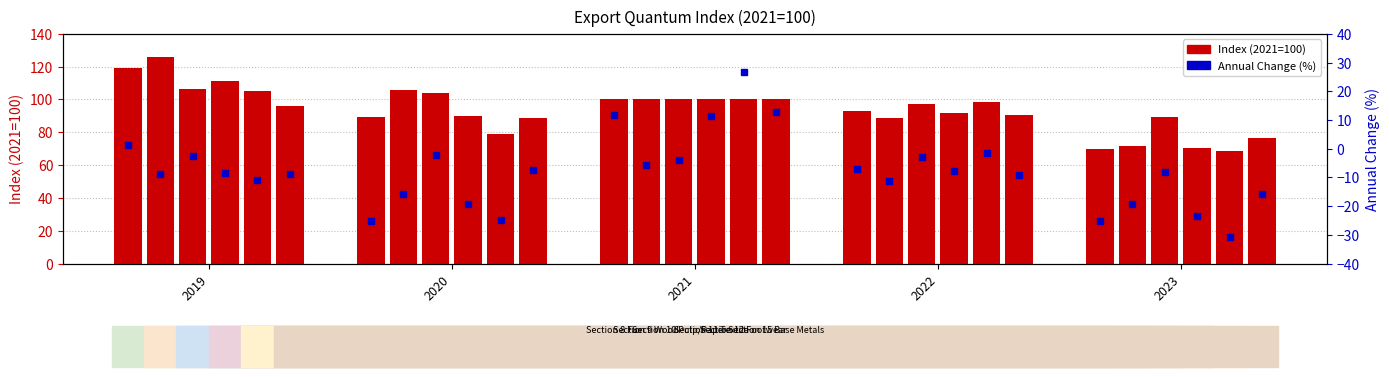

Does the chart contain stacked bars?

No